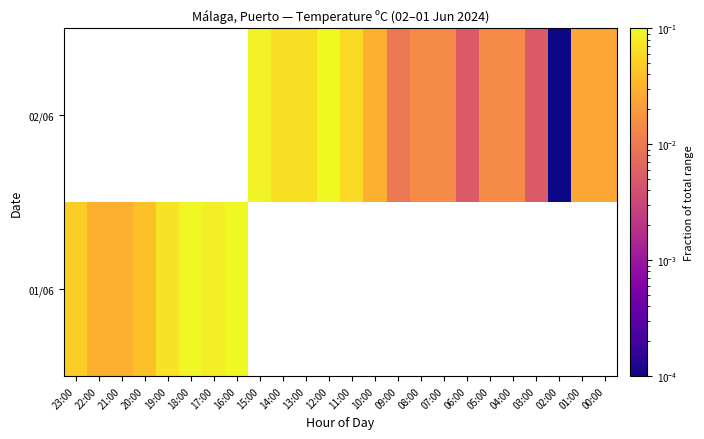

Which has a higher value, 22:00 or 19:00?

19:00